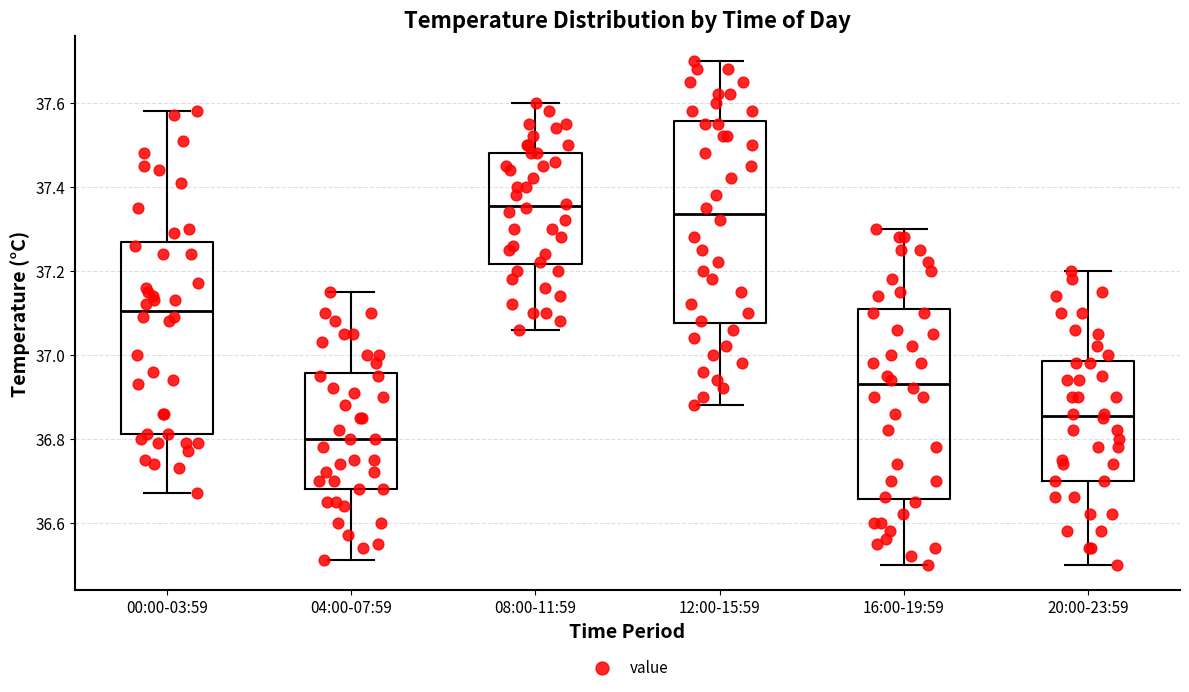

Where is the lower edge of the box for 00:00-03:59 on the y-axis? The values are not printed on the chart, so give them approximately, as read against the axis.

36.82